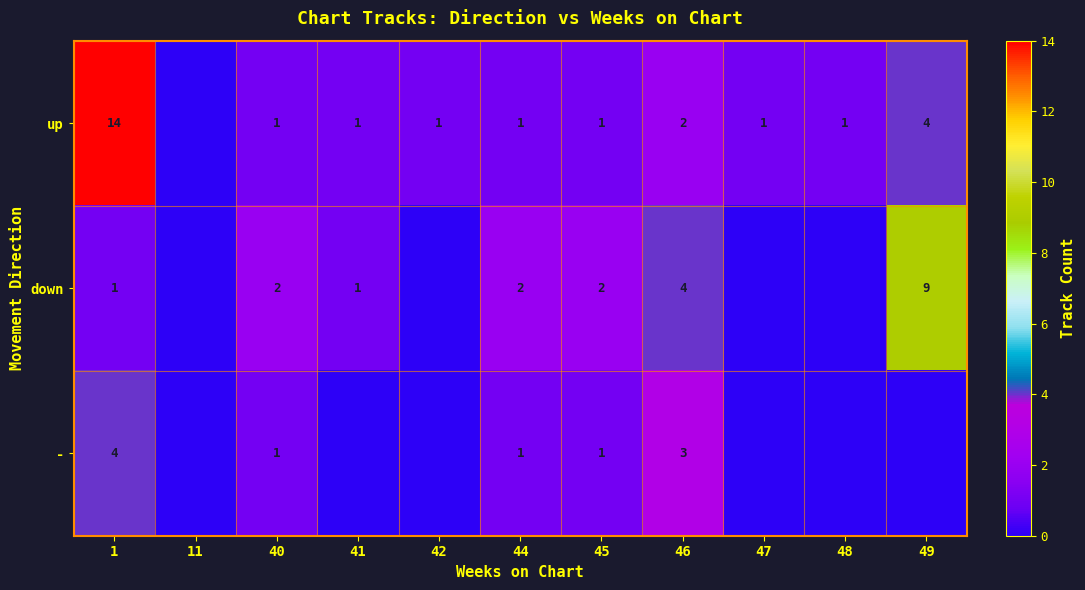

What is the difference between the - values at 44 and 1?

3